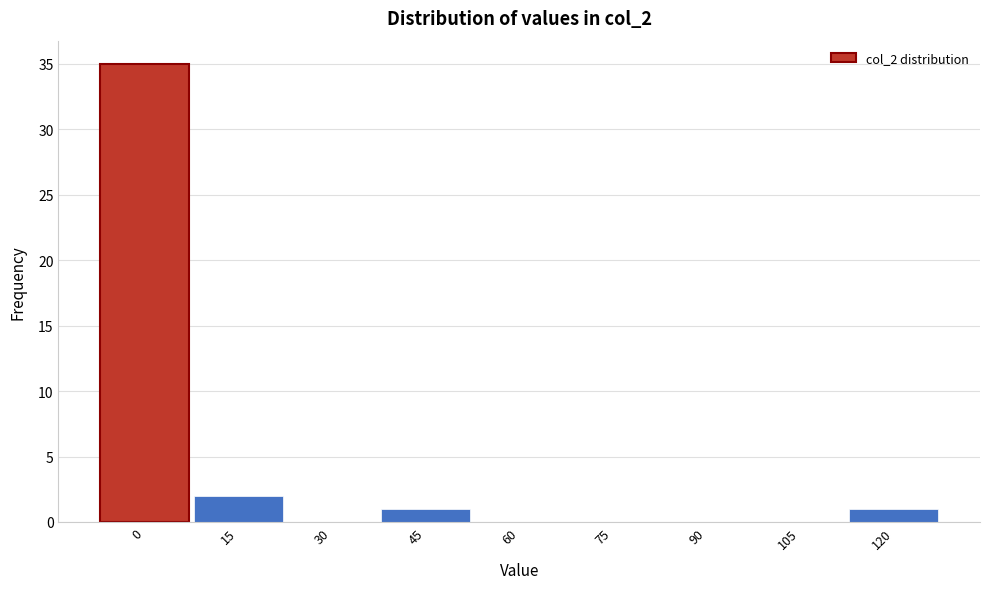

The value at 0 is 35. True or false?

True